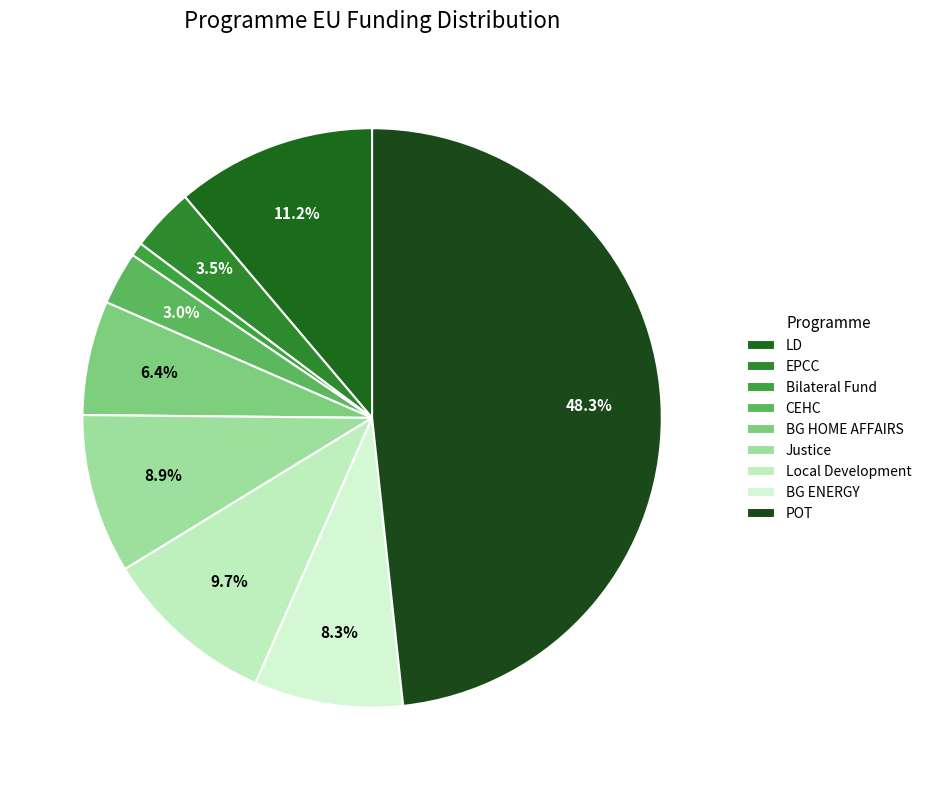

The Local Development slice represents 1% of the pie. True or false?

False